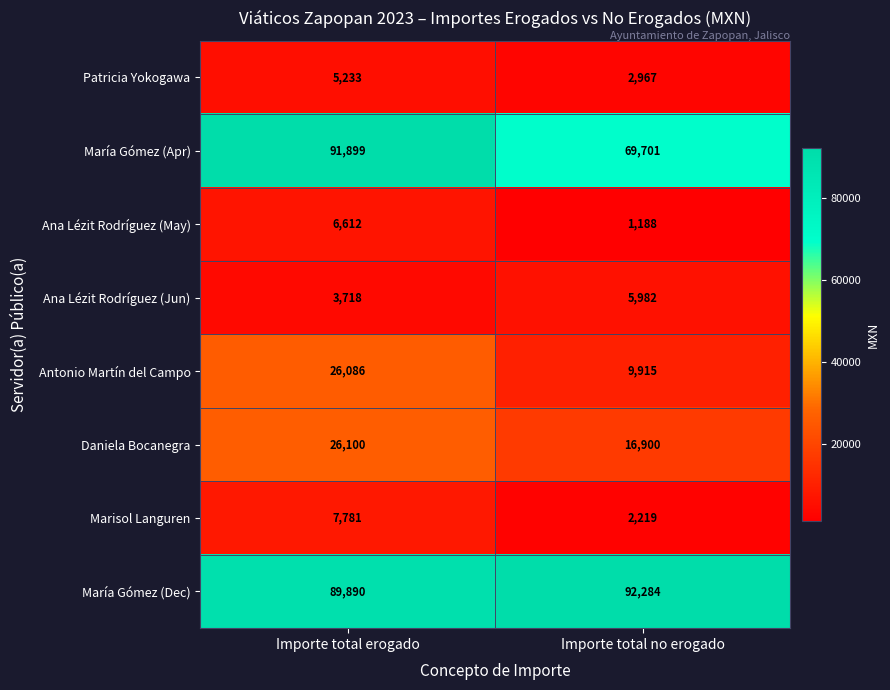

Reading left to right, extract all data points from this chart.

Patricia Yokogawa: 5233	2967
María Gómez (Apr): 91899	69701
Ana Lézit Rodríguez (May): 6612	1188
Ana Lézit Rodríguez (Jun): 3718	5982
Antonio Martín del Campo: 26086	9915
Daniela Bocanegra: 26100	16900
Marisol Languren: 7781	2219
María Gómez (Dec): 89890	92284